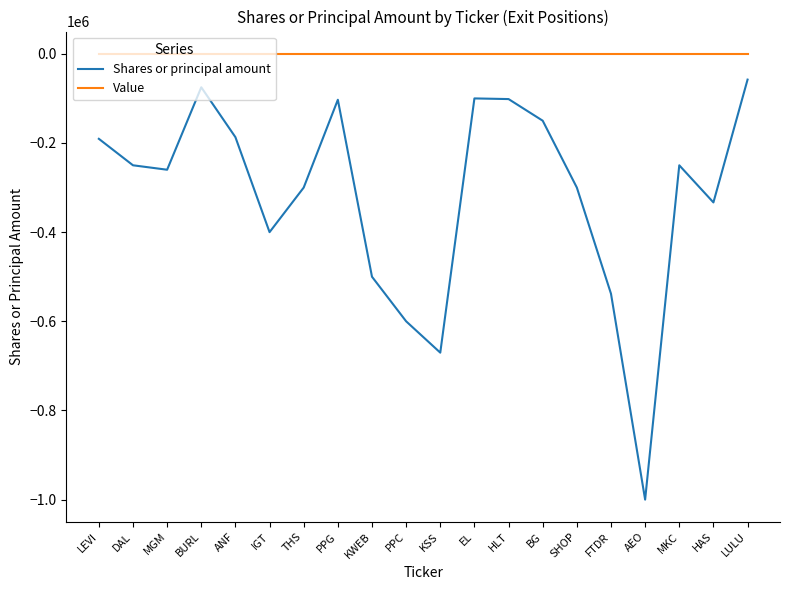

Between DAL and PPC, which series saw the biggest shift?

Shares or principal amount